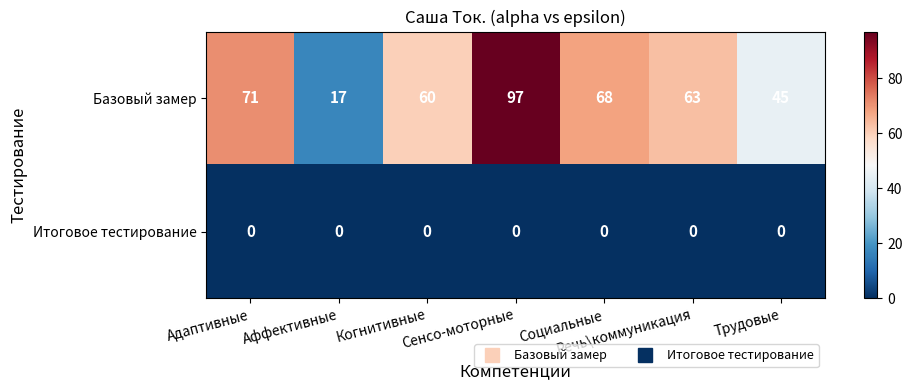

What is the spread (max minus min) of values at Трудовые?

45